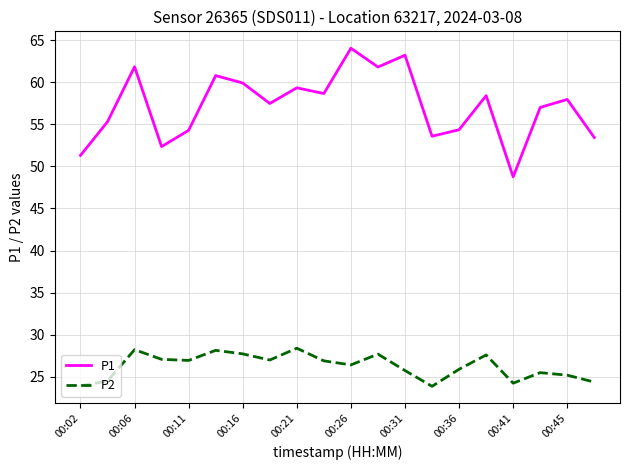

True or false: P1 and P2 cross at least once.

False